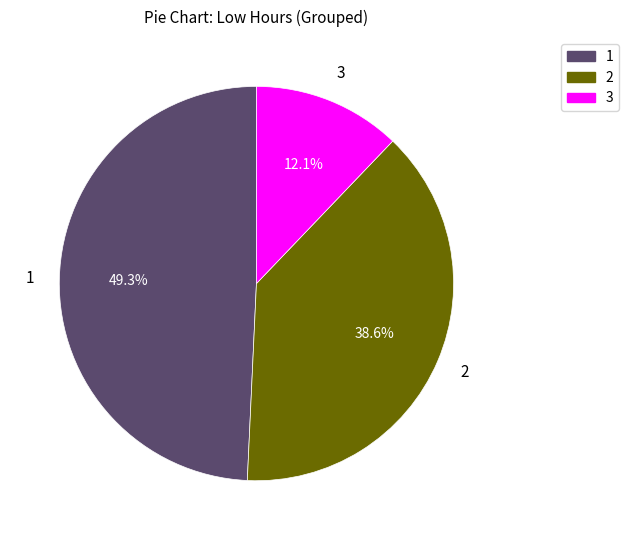

Is there any slice that represents more than half of the pie?

No